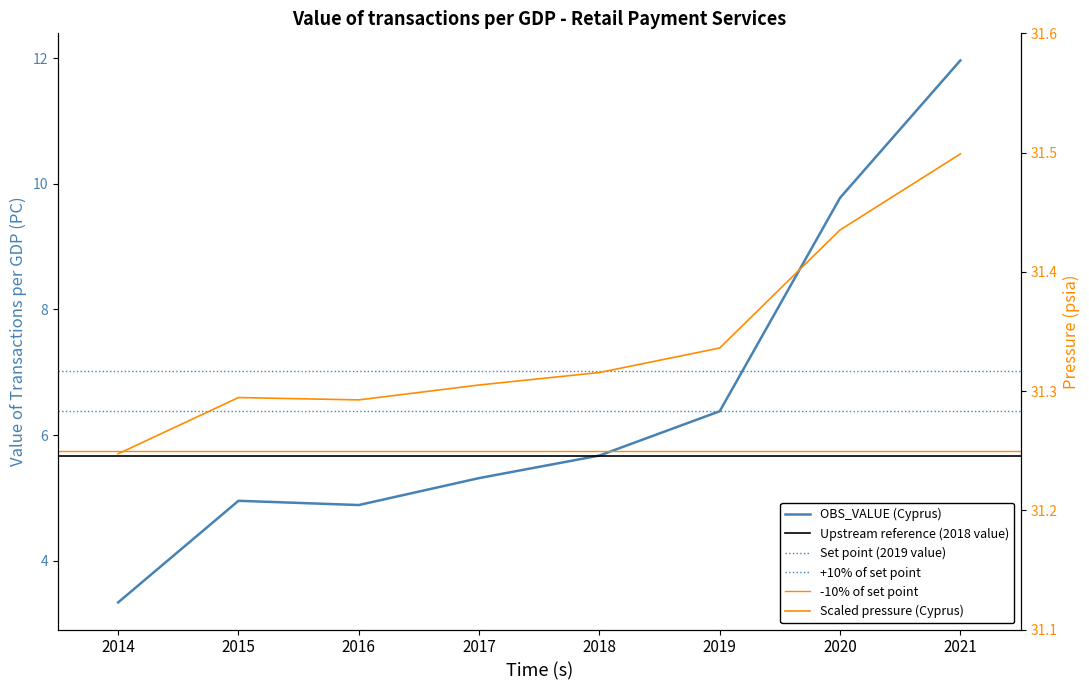

What is the change in value from 2015 to 2020?

+4.8